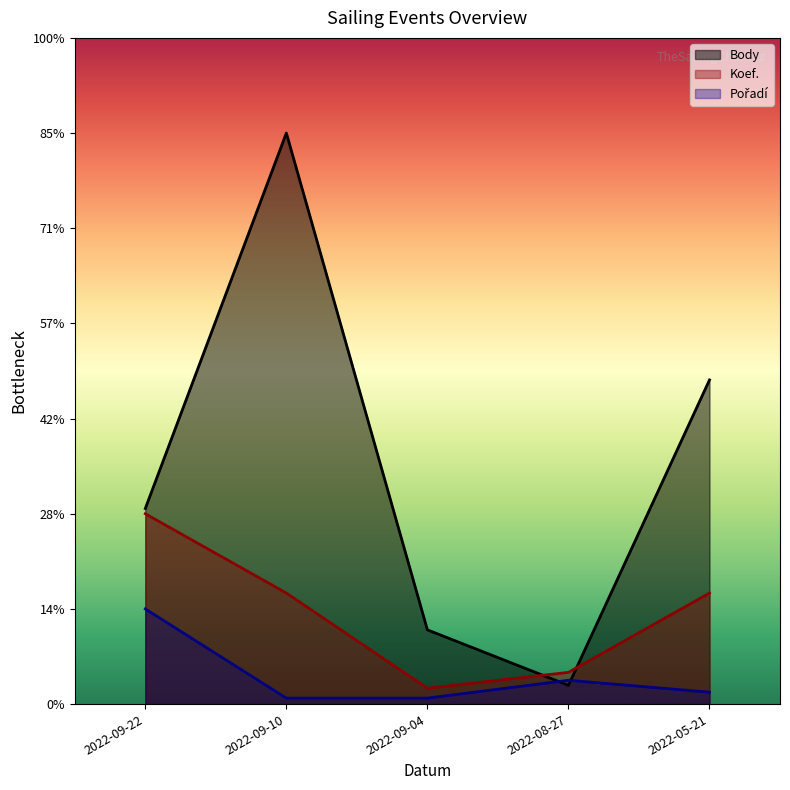

What are all the series names shown in the legend?

Body, Koef., Pořadí